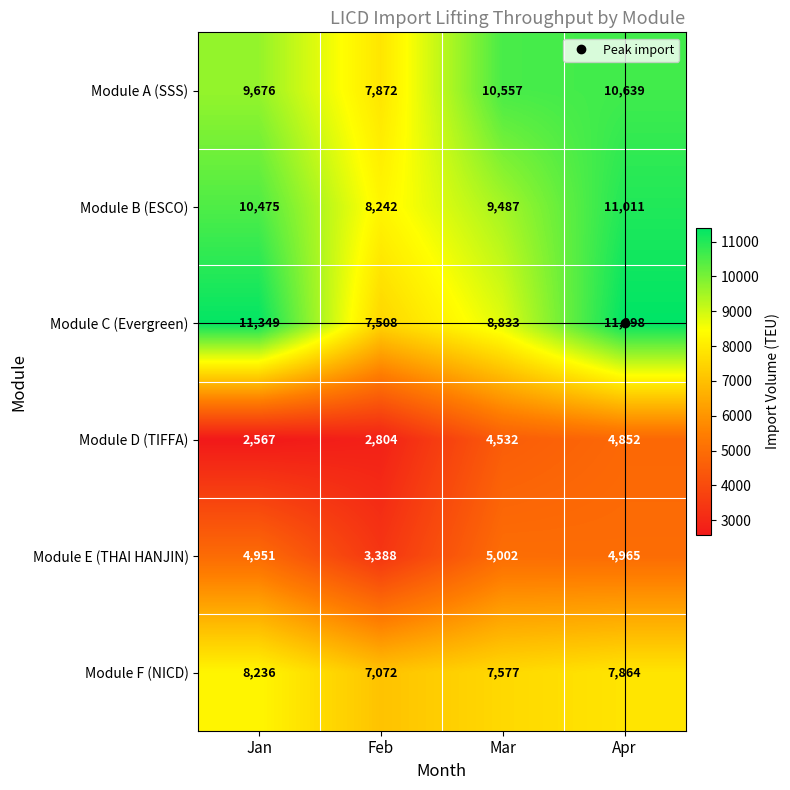

Is it true that Module A (SSS) equals 7872 at Feb?

True